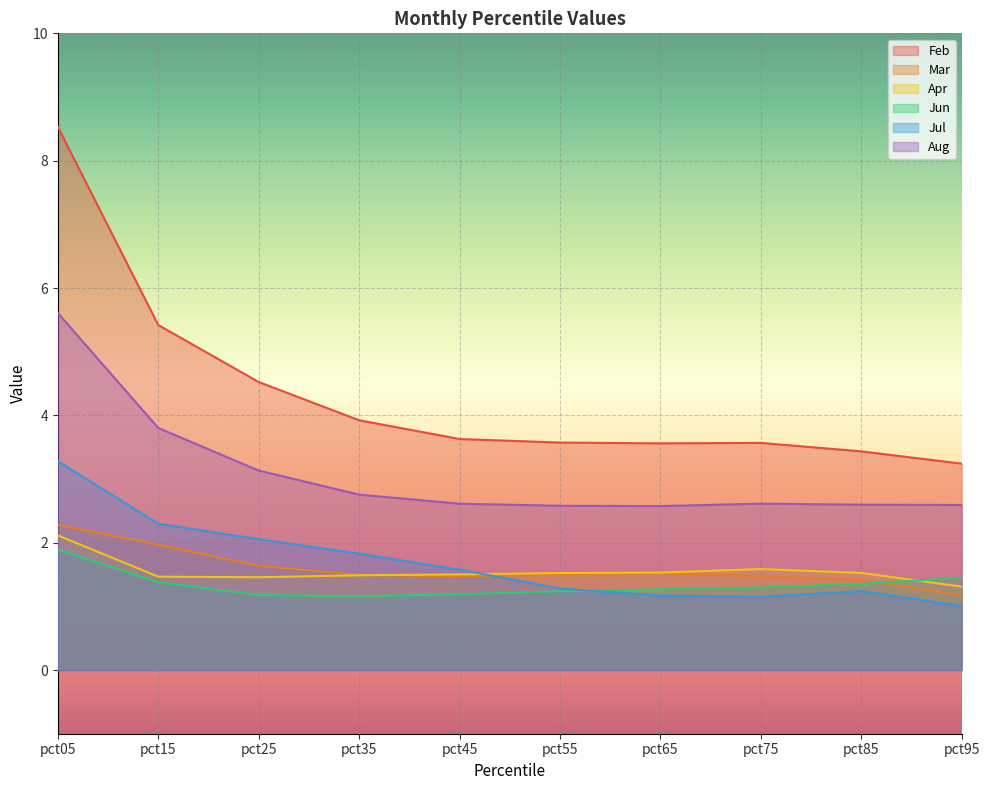

Reading left to right, transcribe all the data shown in this chart.

Feb: 8.5	5.4	4.5	3.9	3.6	3.6	3.6	3.6	3.4	3.2
Mar: 2.3	2.0	1.6	1.5	1.5	1.5	1.5	1.5	1.4	1.2
Apr: 2.1	1.5	1.5	1.5	1.5	1.5	1.5	1.6	1.5	1.3
Jun: 1.9	1.4	1.2	1.2	1.2	1.2	1.3	1.3	1.4	1.4
Jul: 3.3	2.3	2.1	1.8	1.6	1.3	1.2	1.2	1.2	1.0
Aug: 5.6	3.8	3.1	2.8	2.6	2.6	2.6	2.6	2.6	2.6